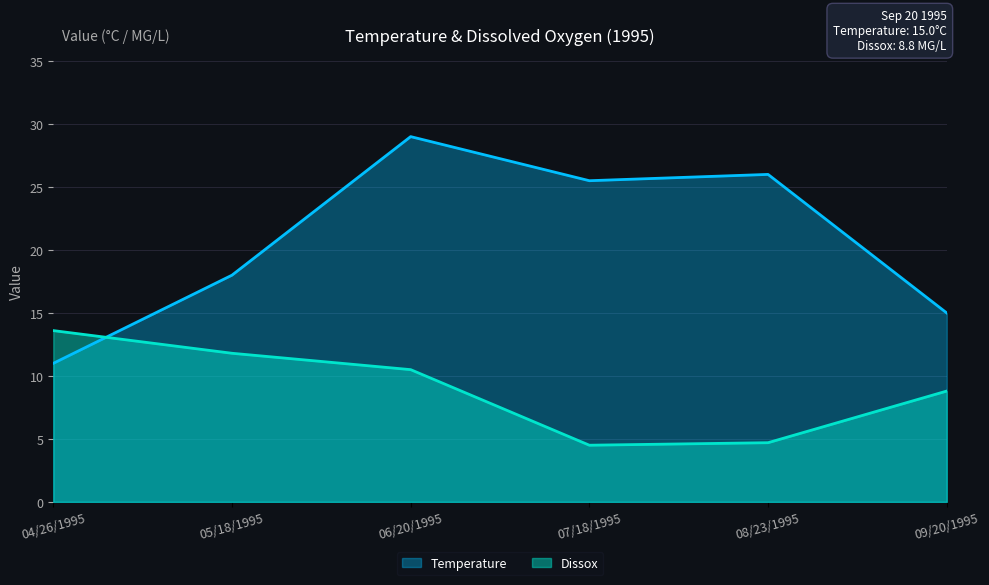

At how many categories does at least one series exceed 5?

6